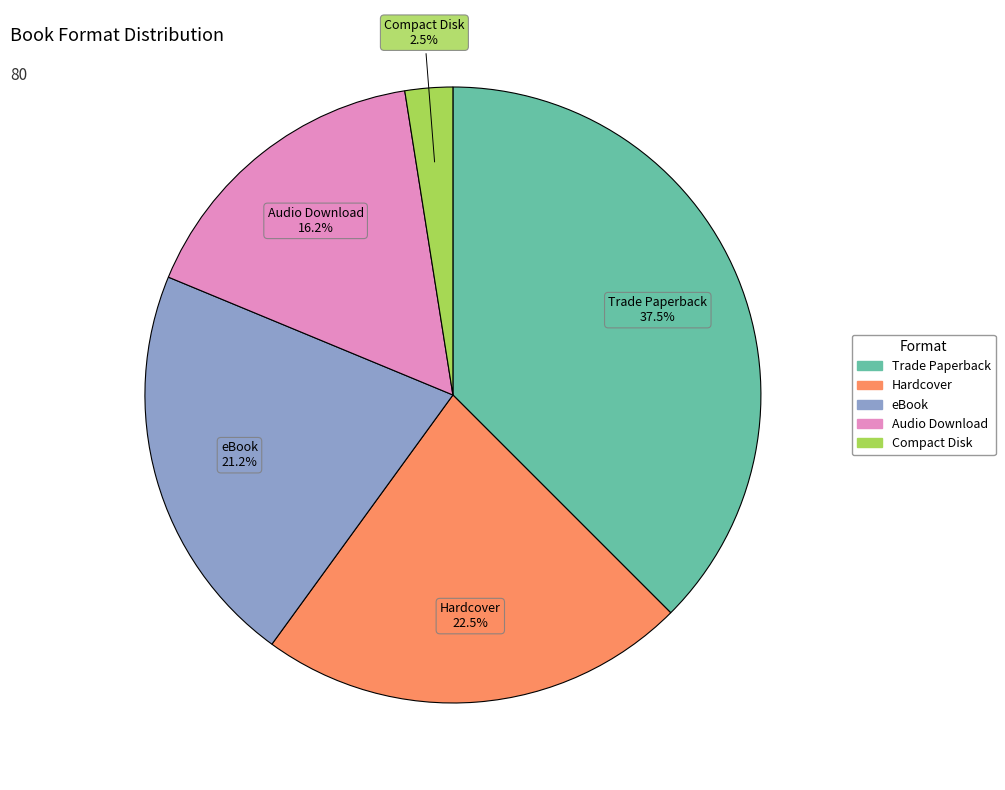

Does Trade Paperback account for over 50% of the chart?

No